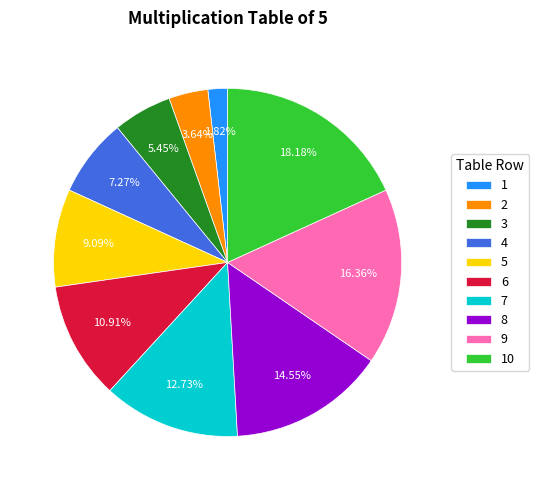

Is there any slice that represents more than half of the pie?

No